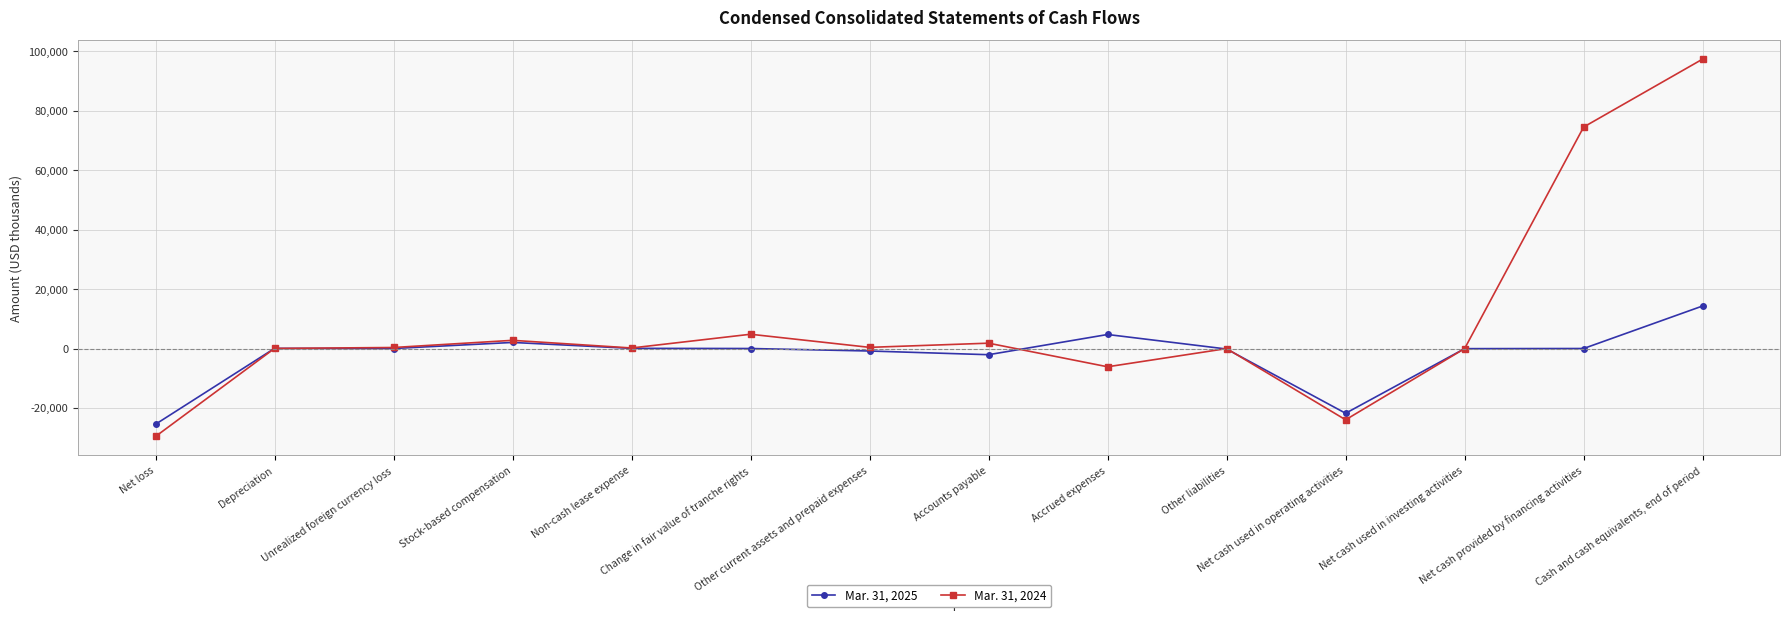

What is the value of the Mar. 31, 2024 point at the 9th from the left?

-6145